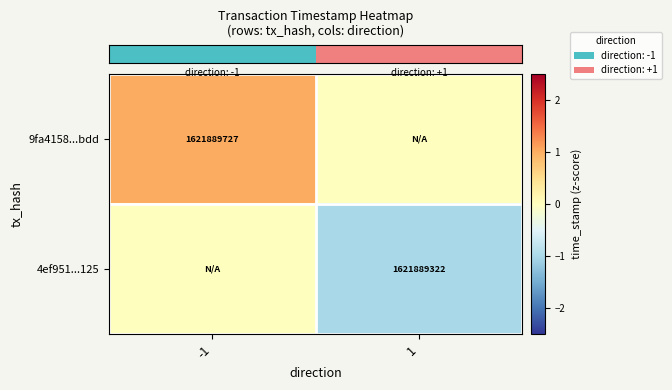

List the labels in order of row_1 value, largest first.

-1, 1